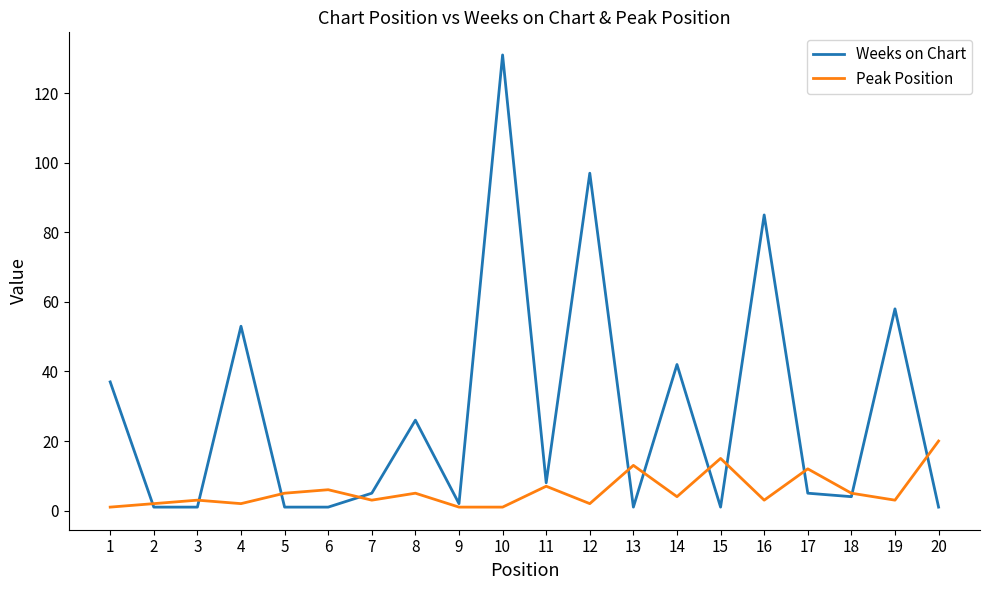

At which category does the chart reach its peak across all series?

10